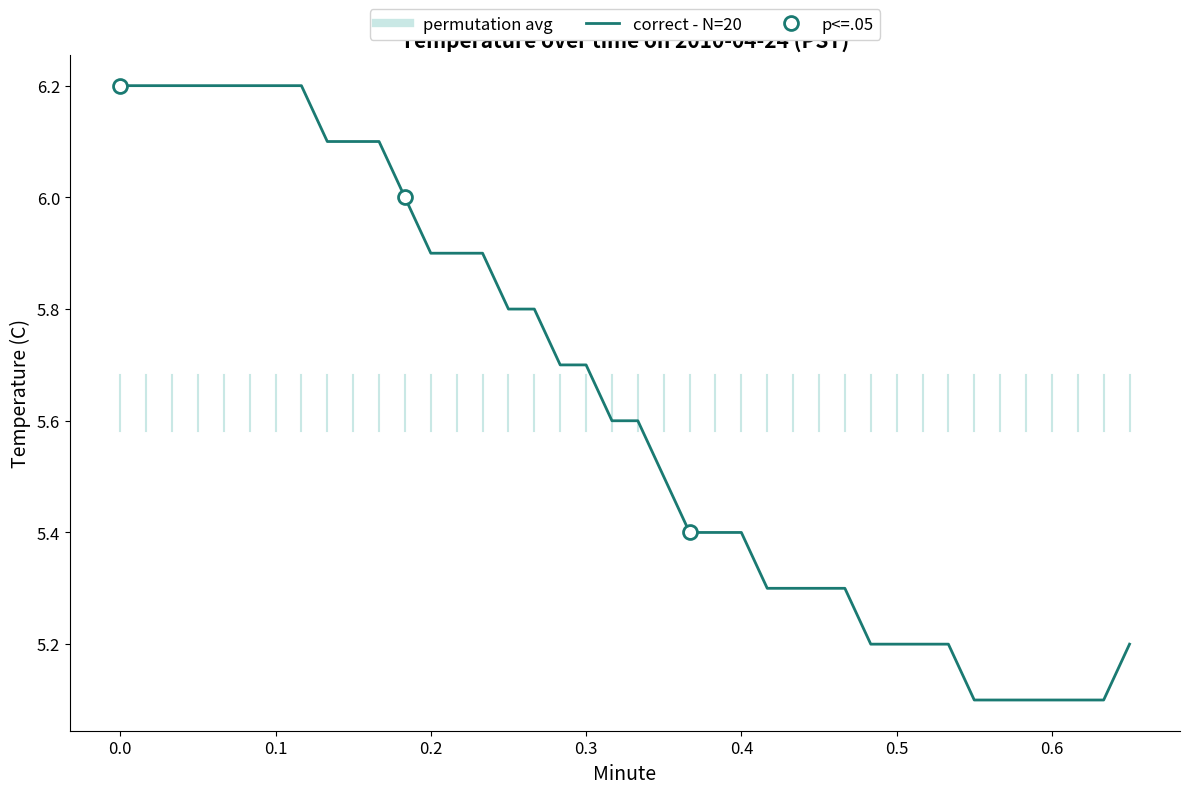

The value at 0.4 is 3.4. True or false?

False